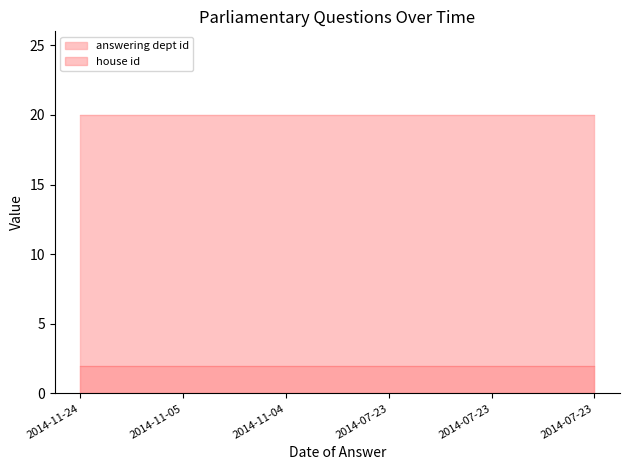

What value does the house id series have at 2014-11-24?

2